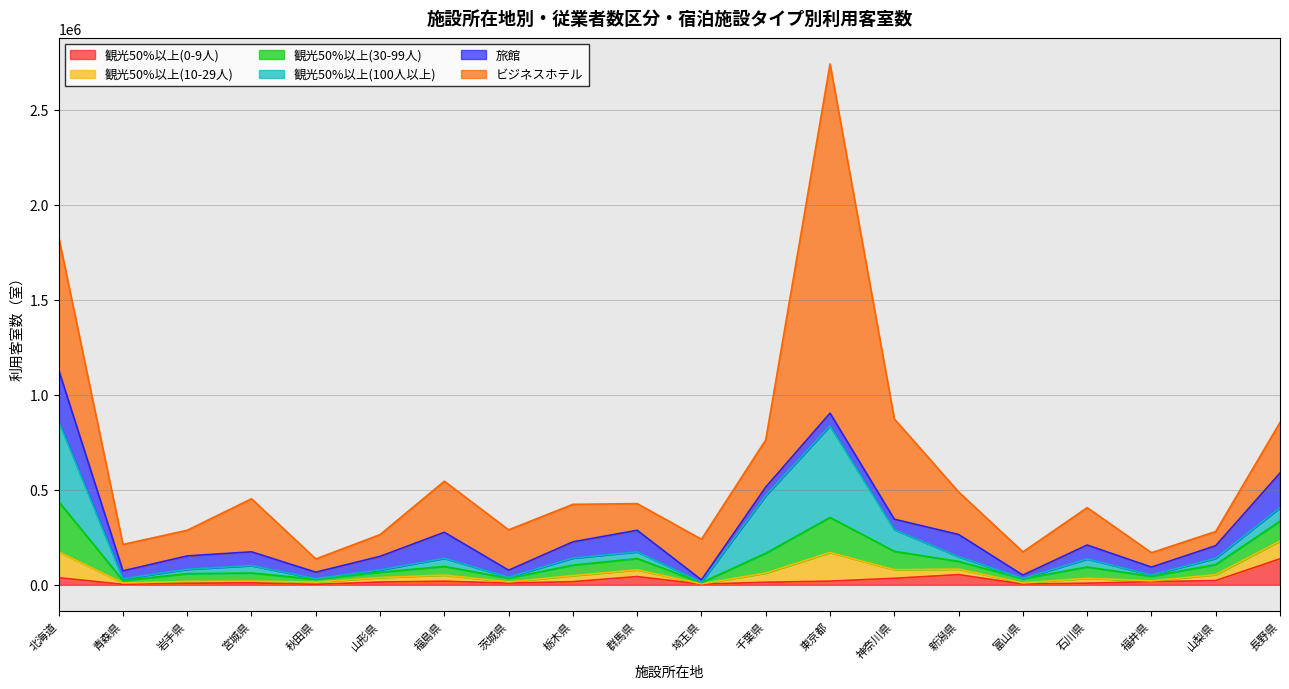

List the labels in order of ビジネスホテル value, largest first.

東京都, 北海道, 神奈川県, 宮城県, 福島県, 長野県, 千葉県, 新潟県, 埼玉県, 茨城県, 栃木県, 石川県, 群馬県, 青森県, 岩手県, 富山県, 山形県, 福井県, 山梨県, 秋田県